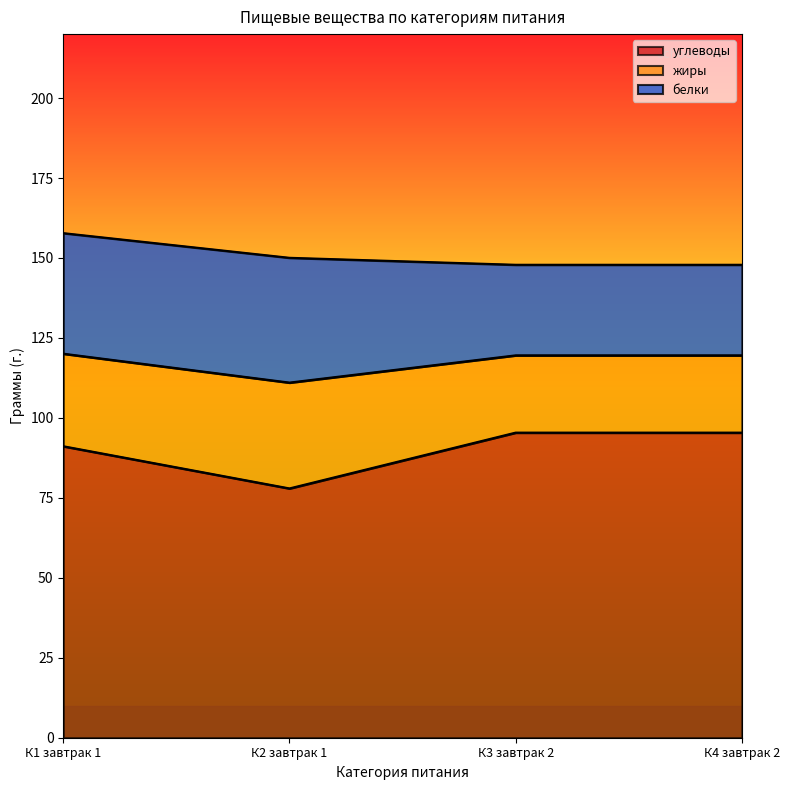

What are all the series names shown in the legend?

углеводы, жиры, белки